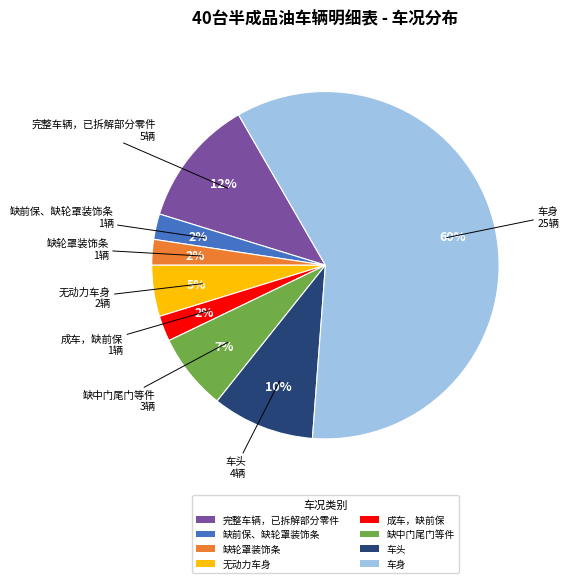

Which slice is the largest?

车身